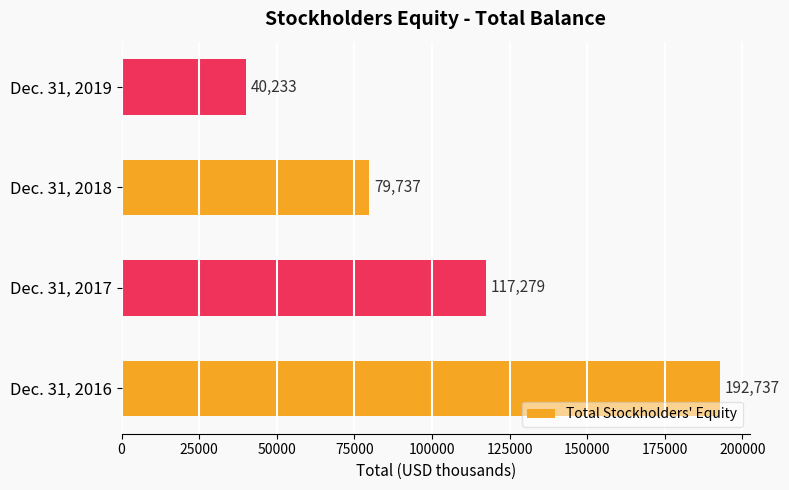

Which category has the highest value across all series?

Dec. 31, 2016